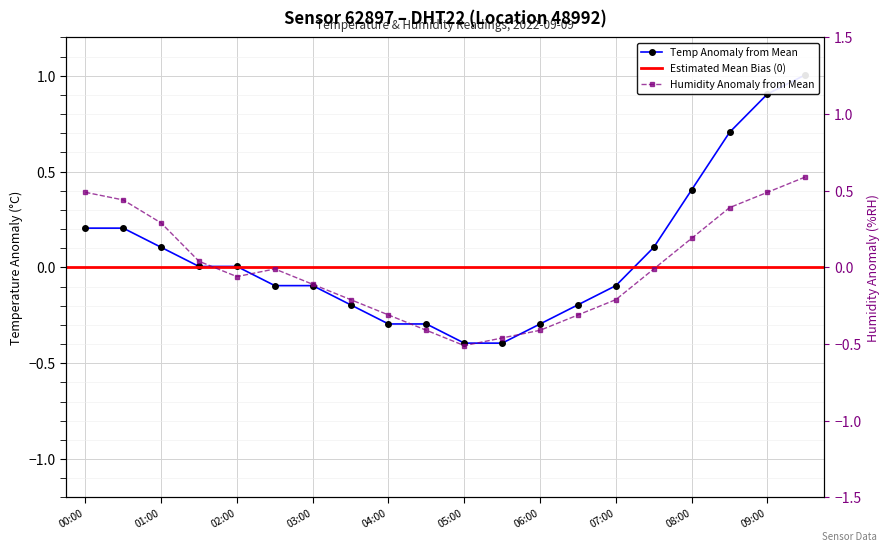

Between 01:00 and 08:00, which series saw the biggest shift?

temperature